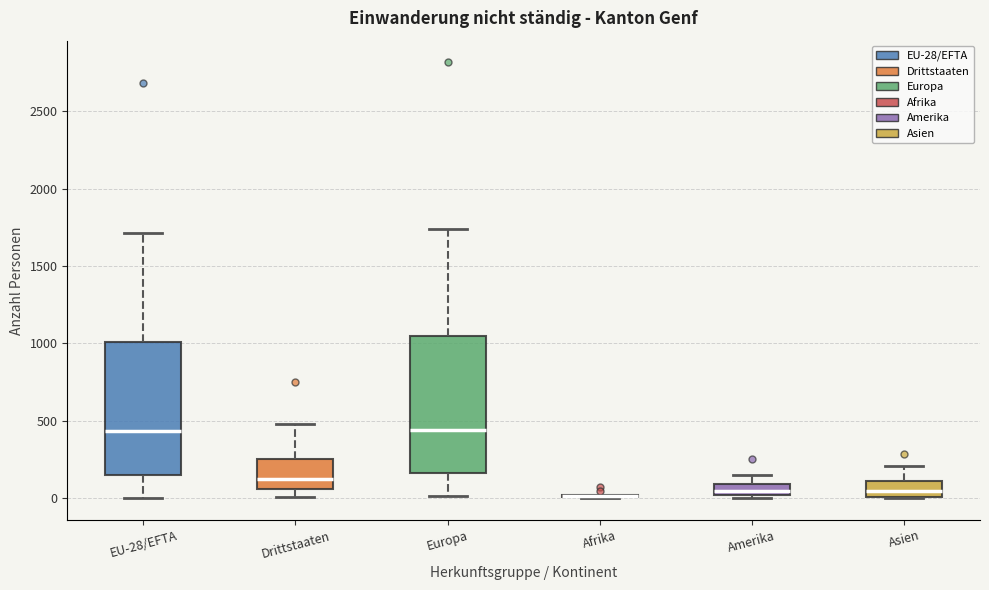

Where is the lower edge of the box for Asien on the y-axis? The values are not printed on the chart, so give them approximately, as read against the axis.

0